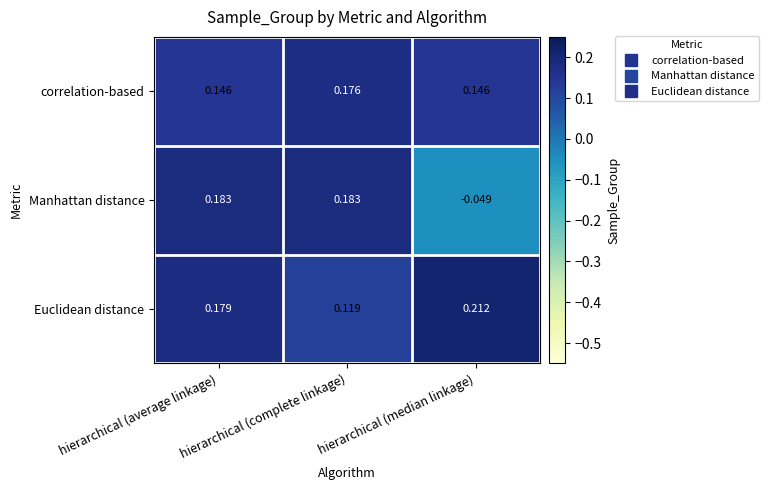

At which label does Manhattan distance first exceed 0?

hierarchical (average linkage)